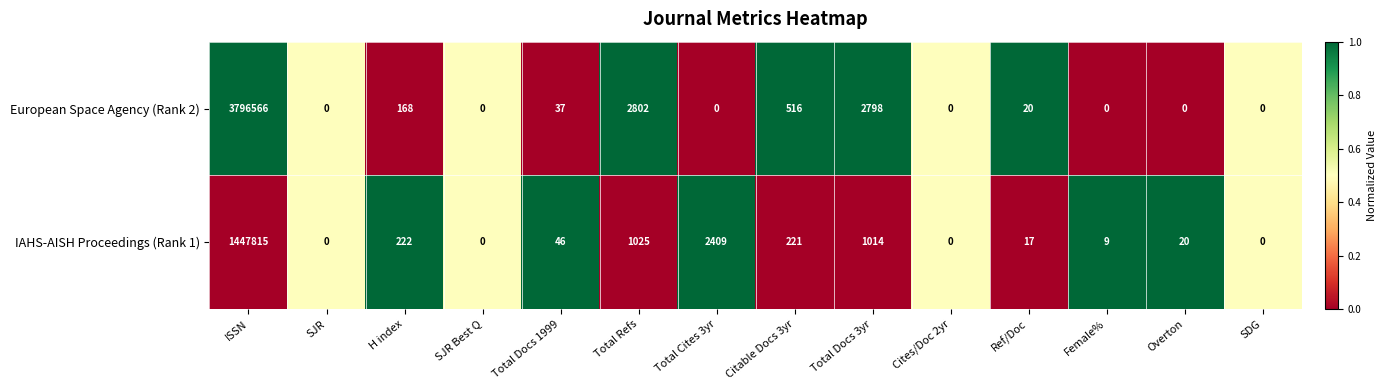

The value of European Space Agency (Rank 2) at SDG is 0. True or false?

True